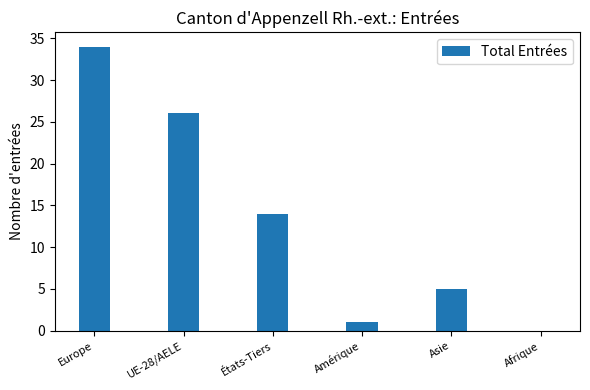

Reading left to right, extract all data points from this chart.

Europe=34	UE-28/AELE=26	États-Tiers=14	Amérique=1	Asie=5	Afrique=0